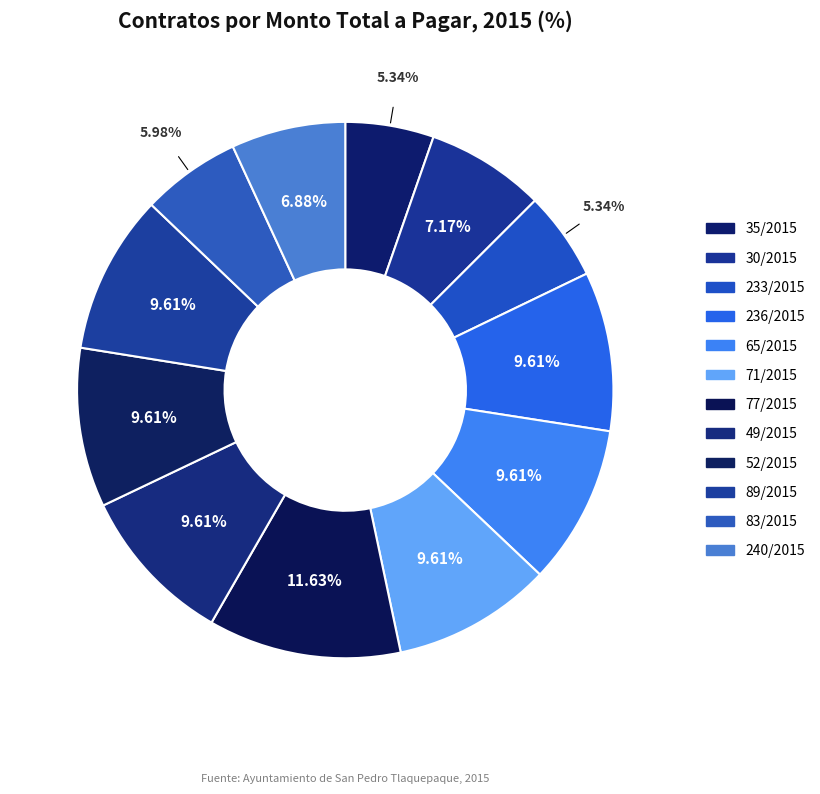

Combined, do 233/2015 and 49/2015 account for over 50%?

No